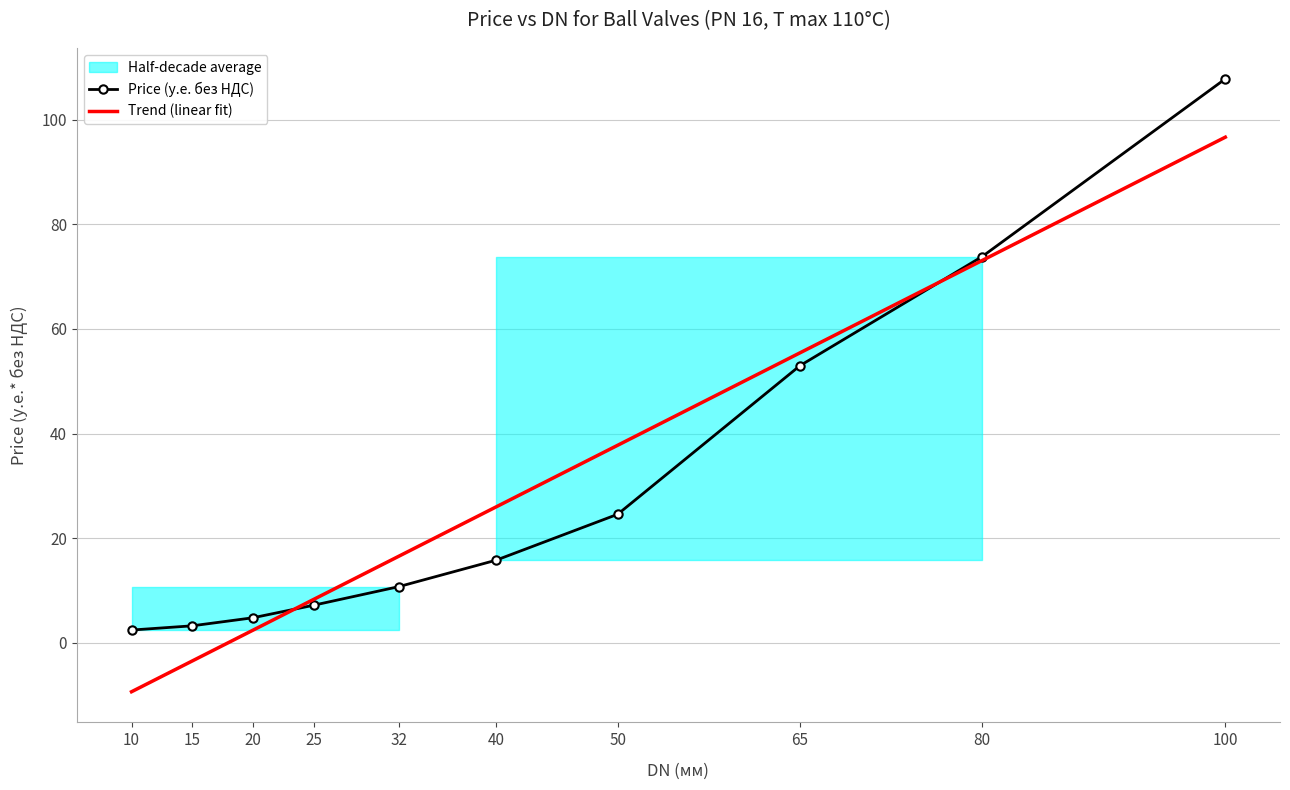

After their last crossing, which series has the higher values: Price (у.е. без НДС) or Trend (linear fit)?

Price (у.е. без НДС)